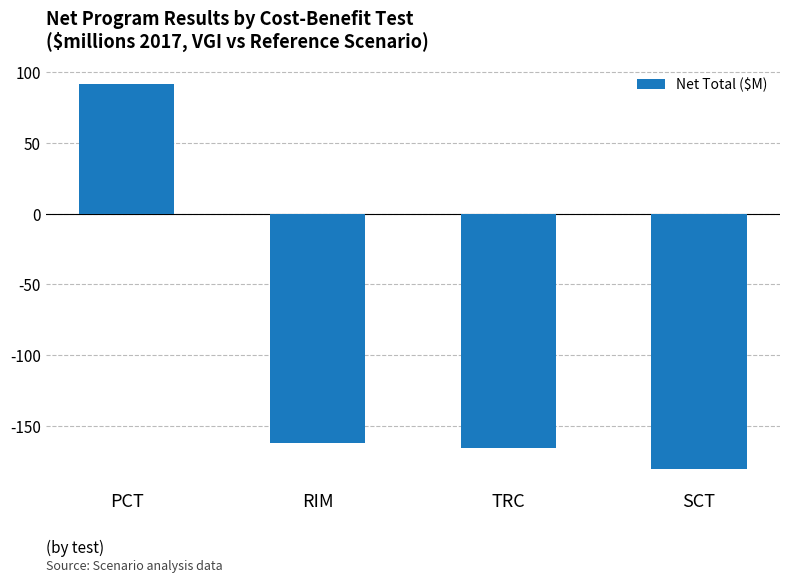

Reading left to right, extract all data points from this chart.

91.9	-162.3	-165.8	-180.4